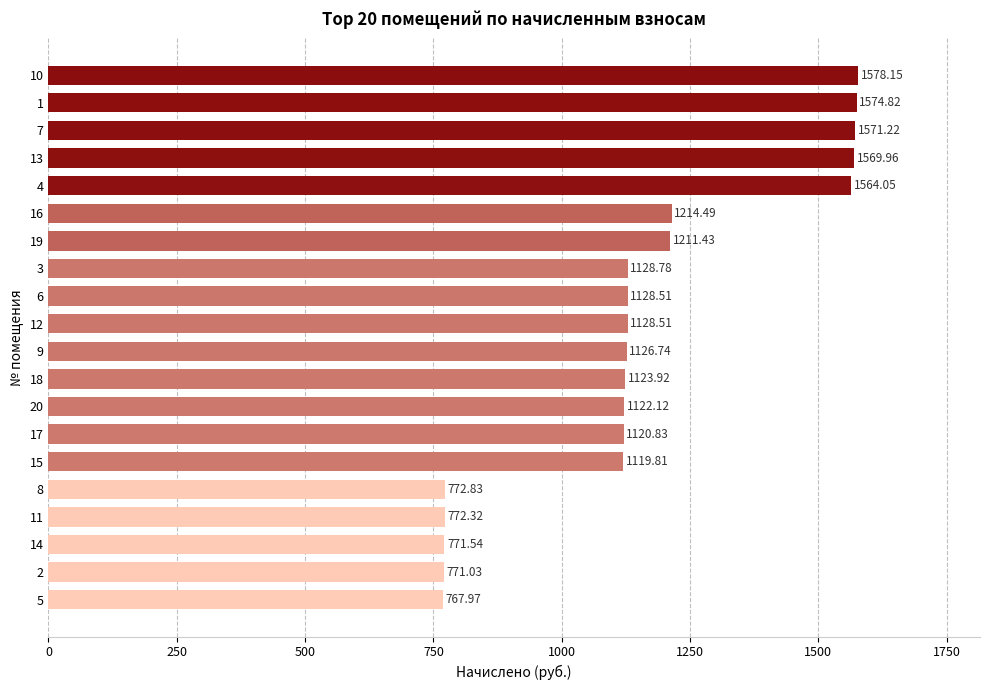

Which has a higher value, 16 or 9?

16